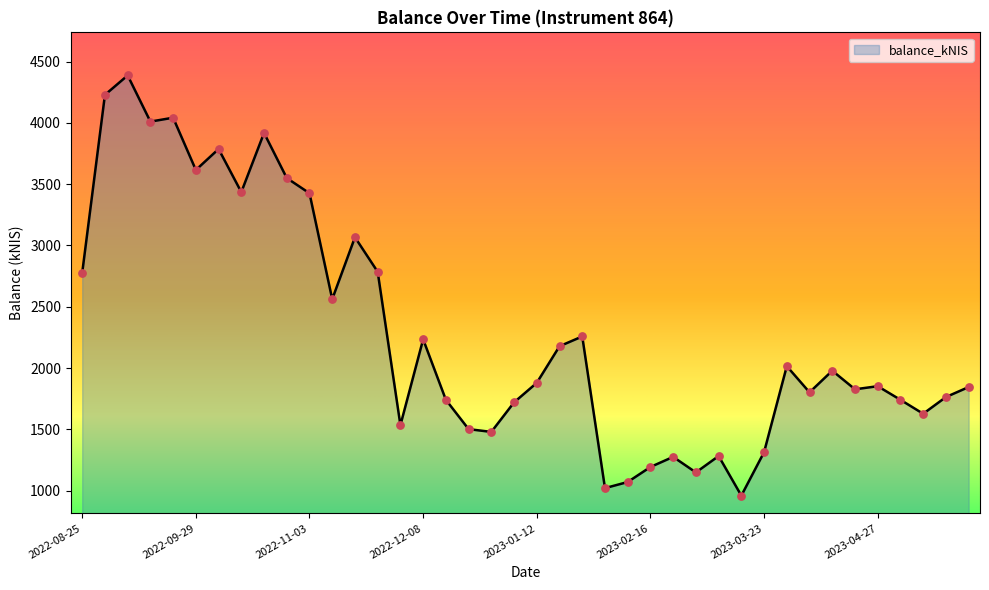

What is the smallest value displayed?

960.3